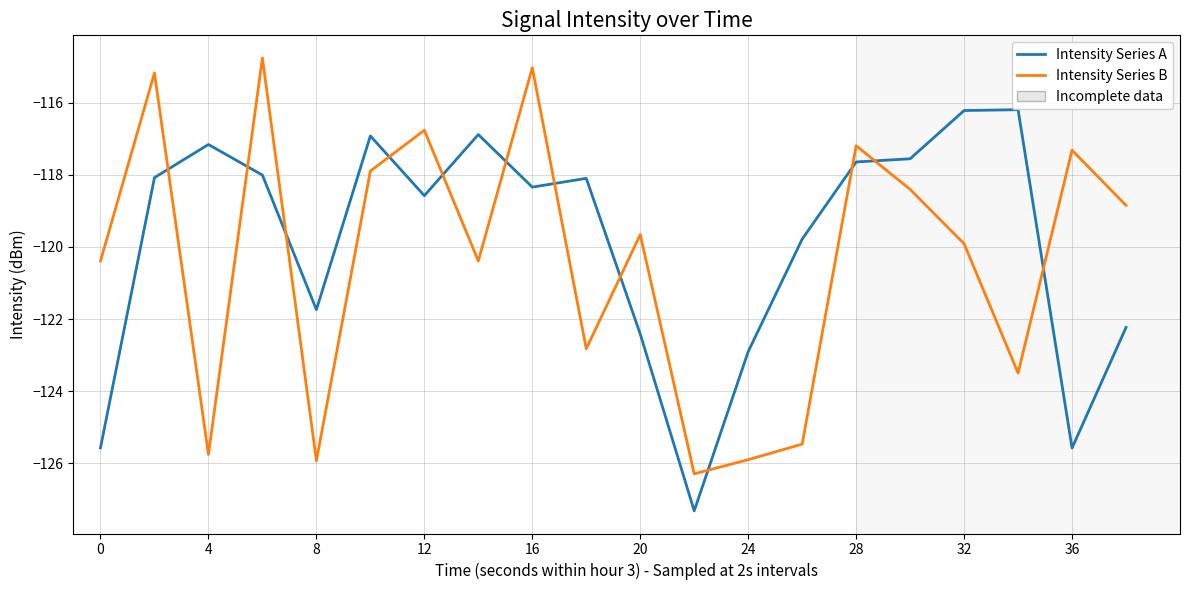

Is this an area chart (filled region under the line)?

No